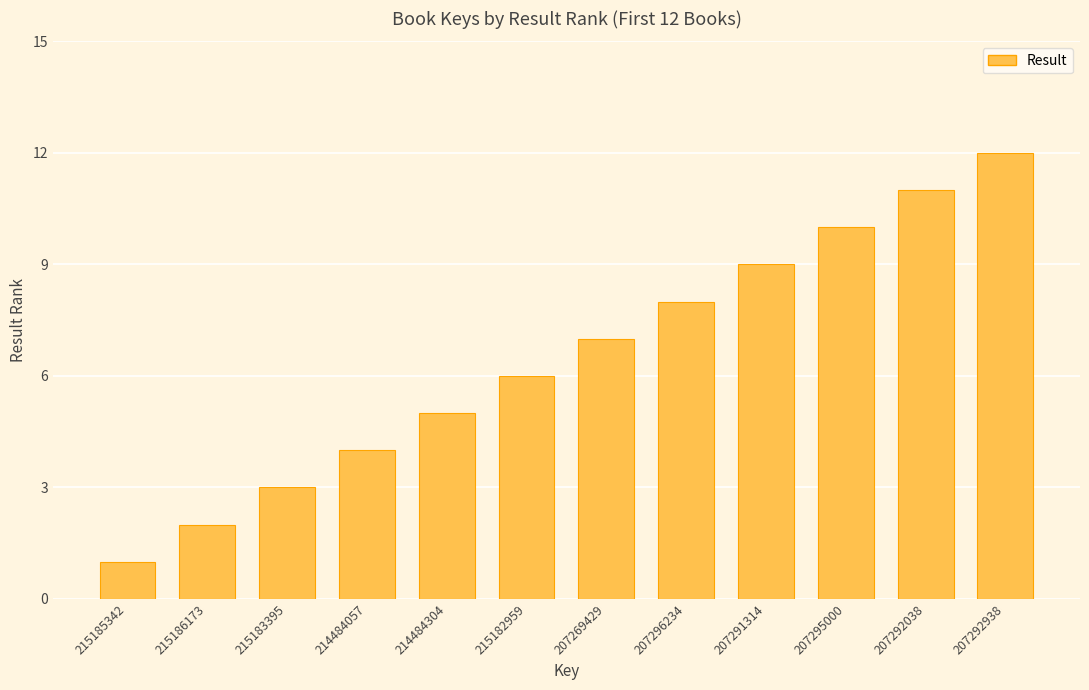

What is the smallest value displayed?

1